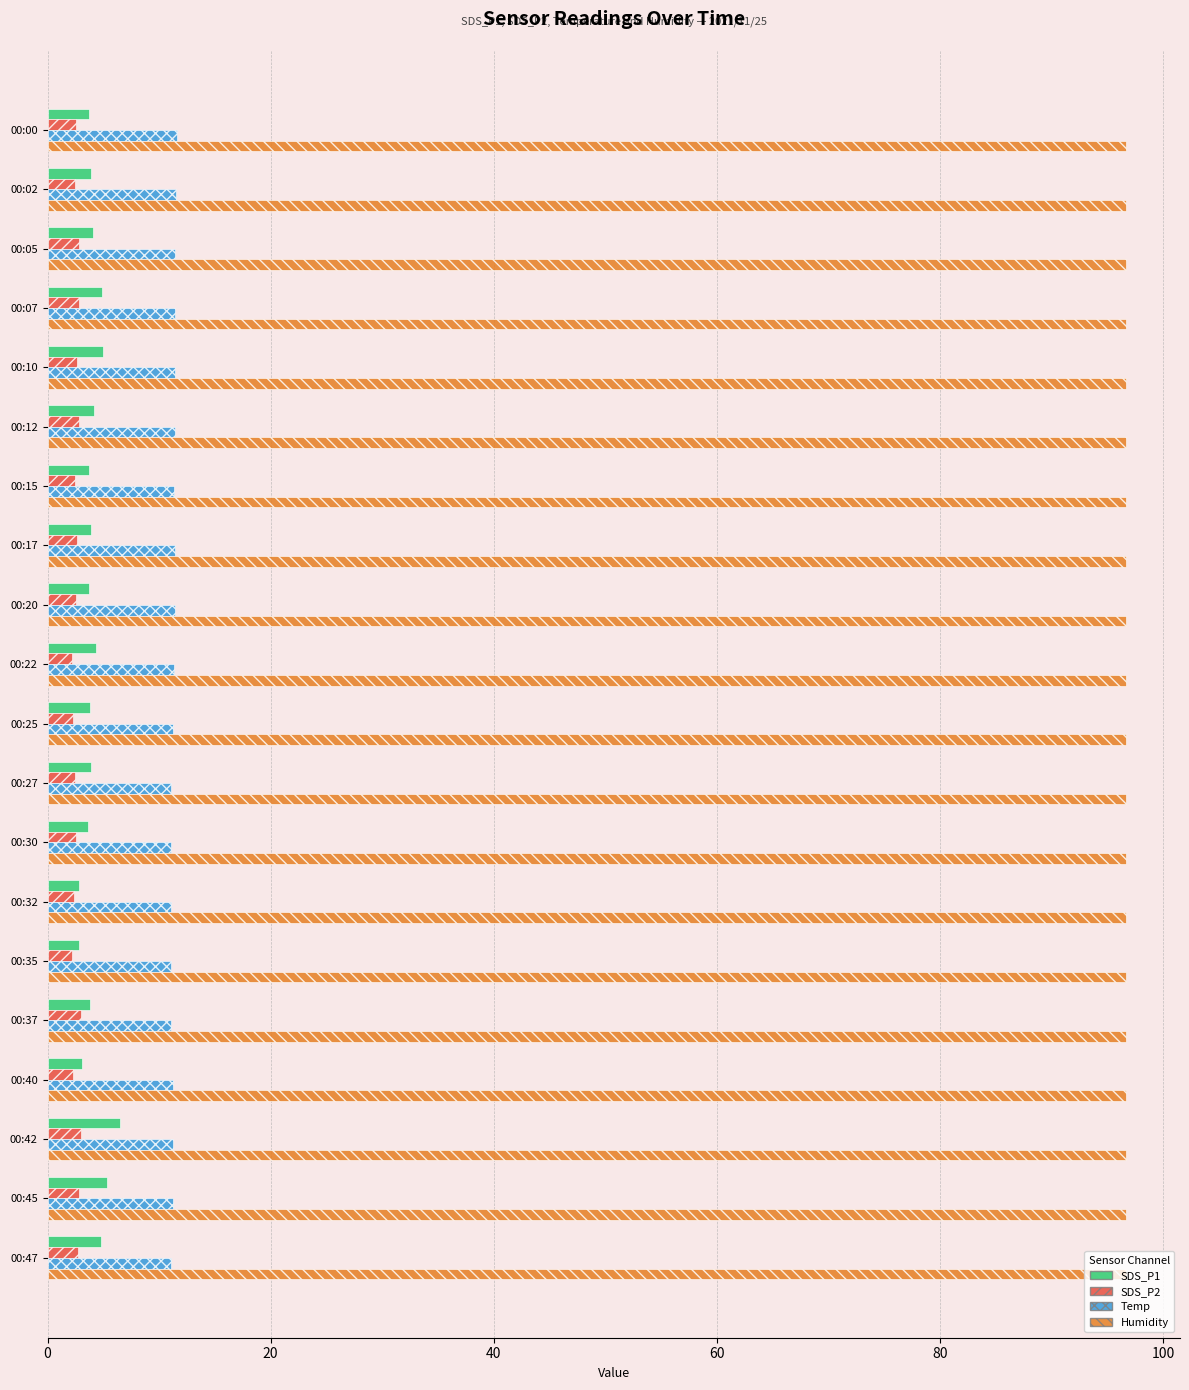

Which series has the widest spread of values?

SDS_P1